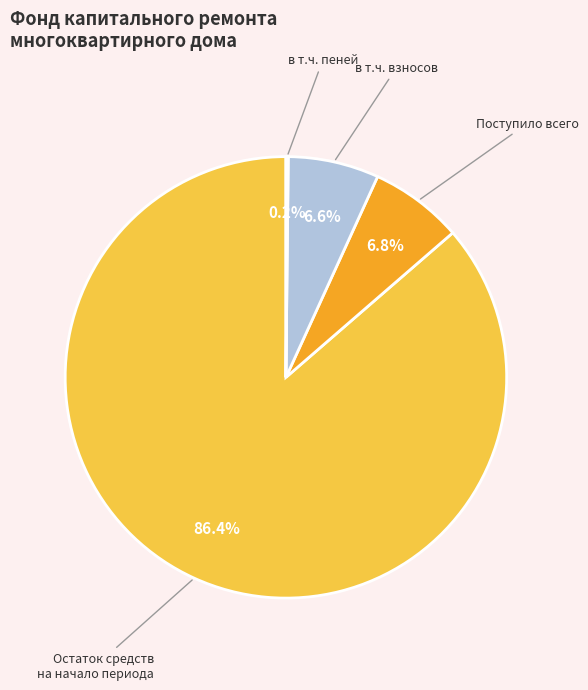

Do Остаток средств на начало периода and в т.ч. взносов together represent more than half of the pie?

Yes